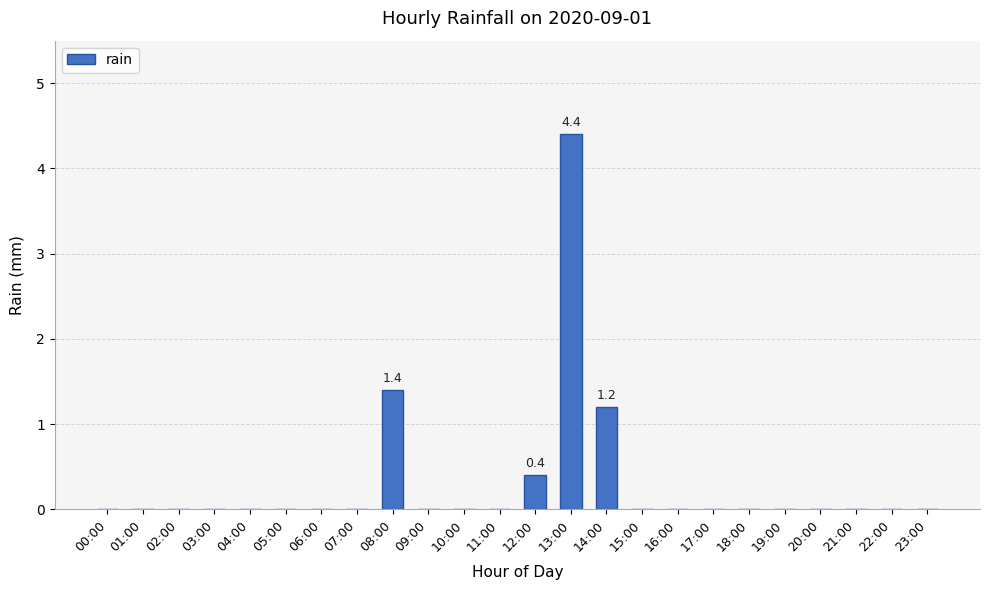

What is the change in value from 12:00 to 23:00?

-0.4